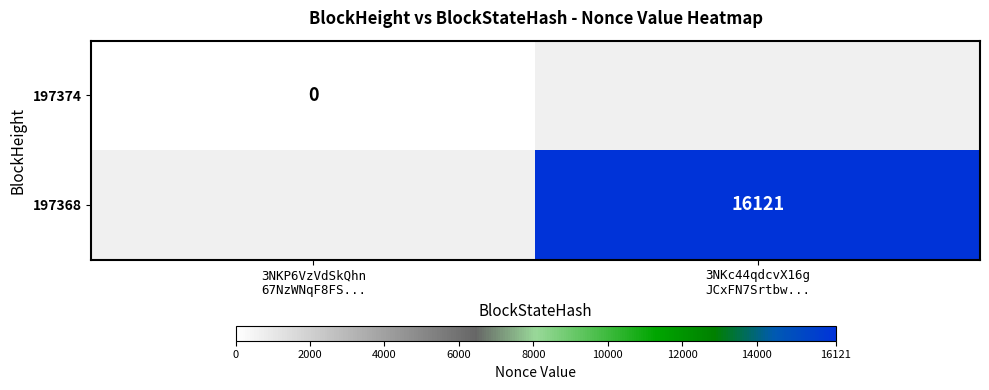

Rank the series by their maximum value, from lowest to highest.

197374, 197368